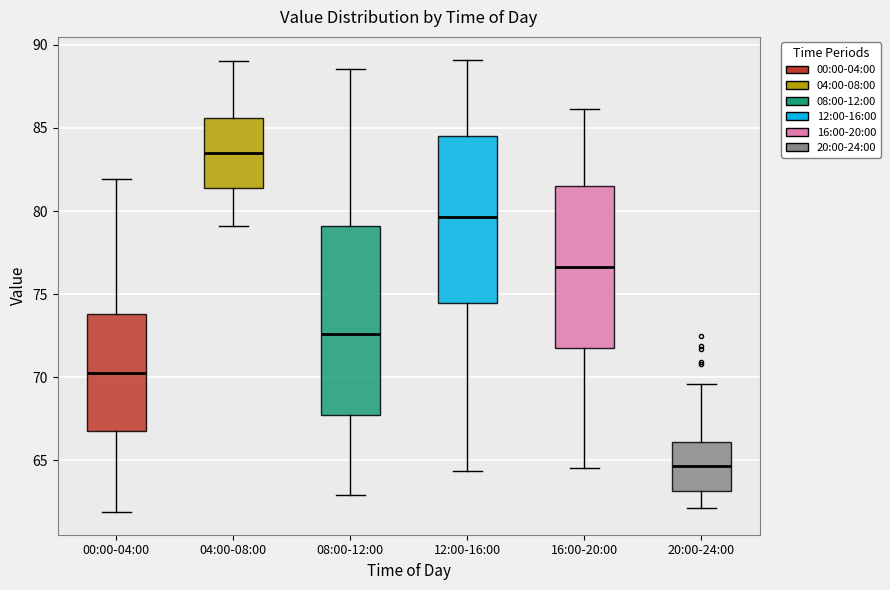

Reading left to right, transcribe this box plot: for each box, give where its median line is, the range the box spans, and where its two whiskers end, as read against the y-axis. The values are not printed on the chart, so give them approximately, as read against the axis.

00:00-04:00: median 70.5, box 67.0 to 74.0, whiskers 62.0 to 82.0
04:00-08:00: median 83.5, box 81.5 to 85.5, whiskers 79.0 to 89.0
08:00-12:00: median 72.5, box 68.0 to 79.0, whiskers 63.0 to 88.5
12:00-16:00: median 79.5, box 74.5 to 84.5, whiskers 64.5 to 89.0
16:00-20:00: median 76.5, box 72.0 to 81.5, whiskers 64.5 to 86.0
20:00-24:00: median 64.5, box 63.0 to 66.0, whiskers 62.0 to 69.5